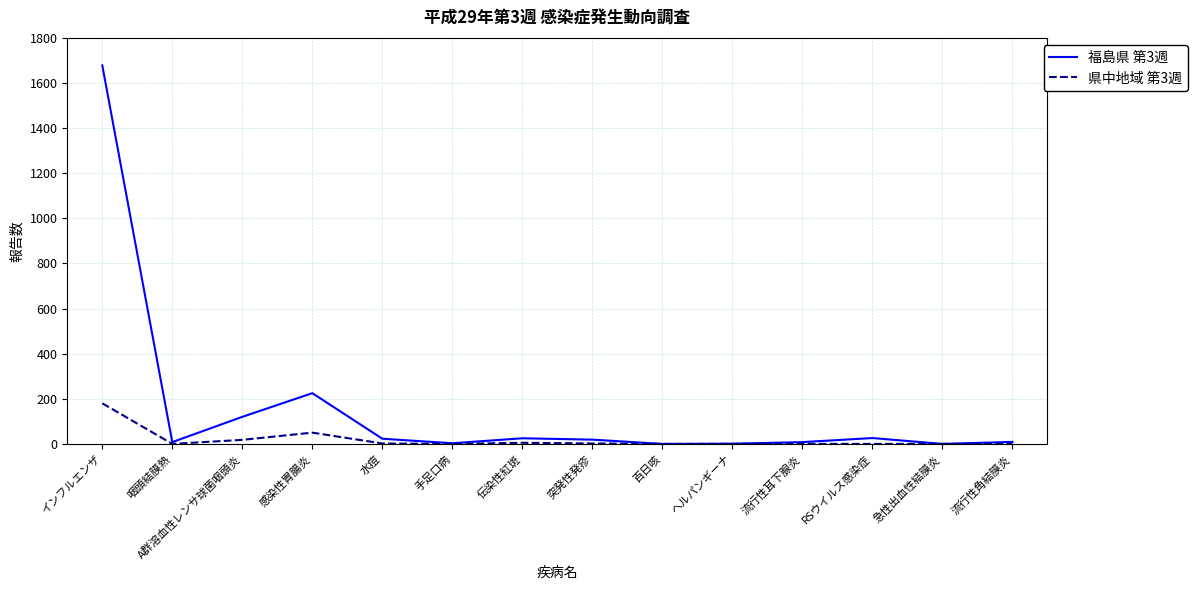

What position from the left is インフルエンザ?

1